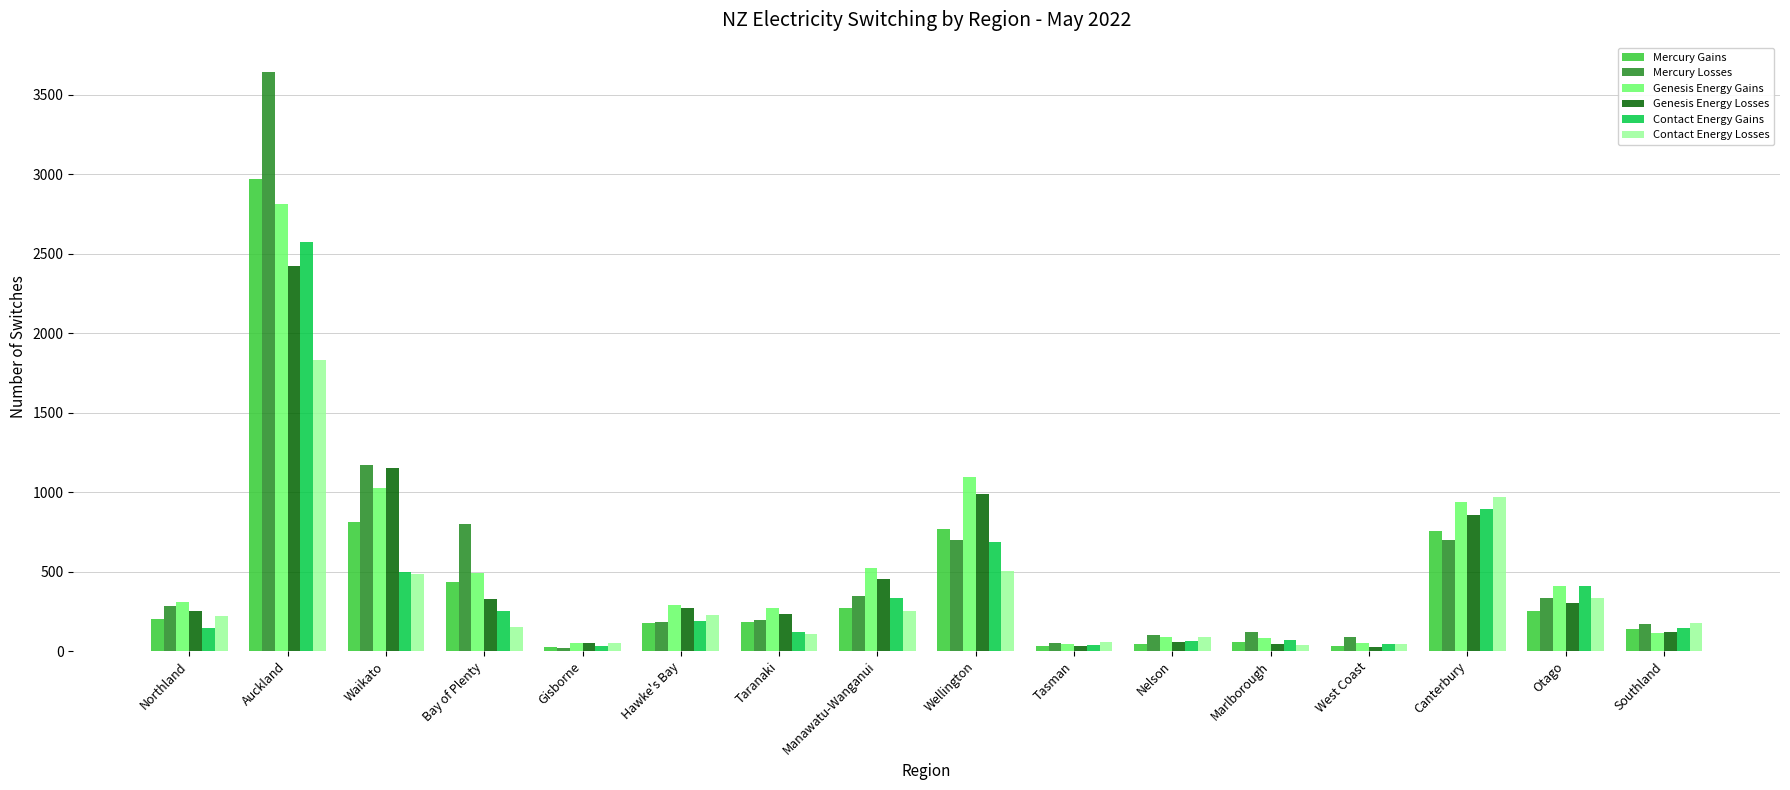

Which series has the largest range (max minus min)?

Mercury Losses